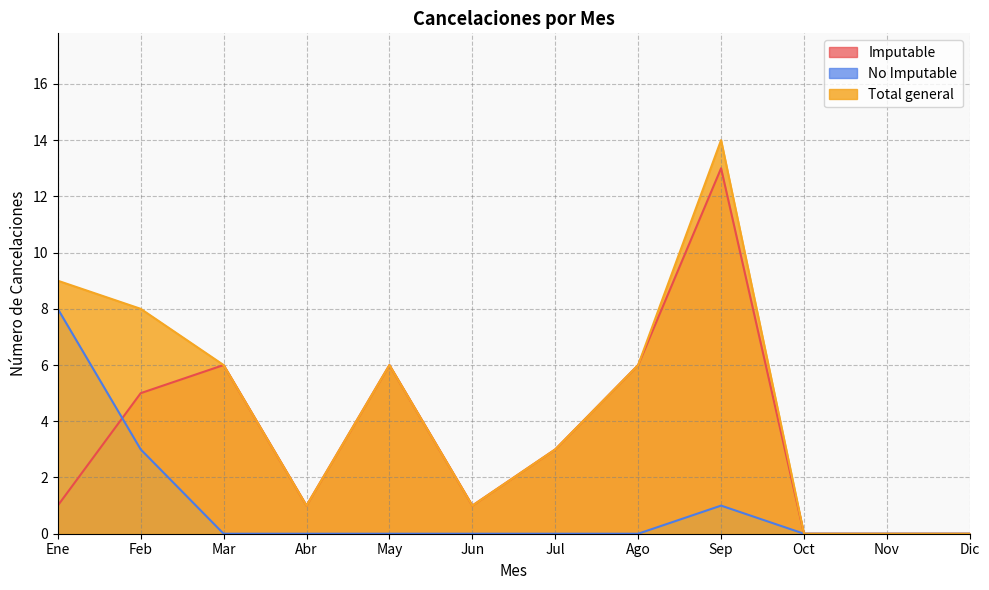

Reading left to right, transcribe all the data shown in this chart.

Imputable: 1	5	6	1	6	1	3	6	13	0	0	0
No Imputable: 8	3	0	0	0	0	0	0	1	0	0	0
Total general: 9	8	6	1	6	1	3	6	14	0	0	0